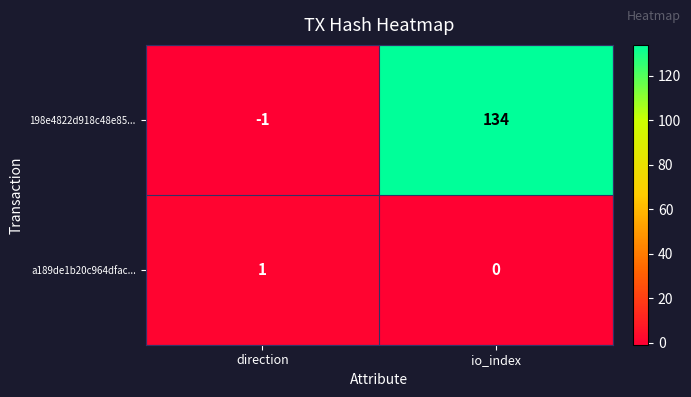

Is the value of a189de1b20c964dfac... at io_index greater than the value of 198e4822d918c48e85... at io_index?

No